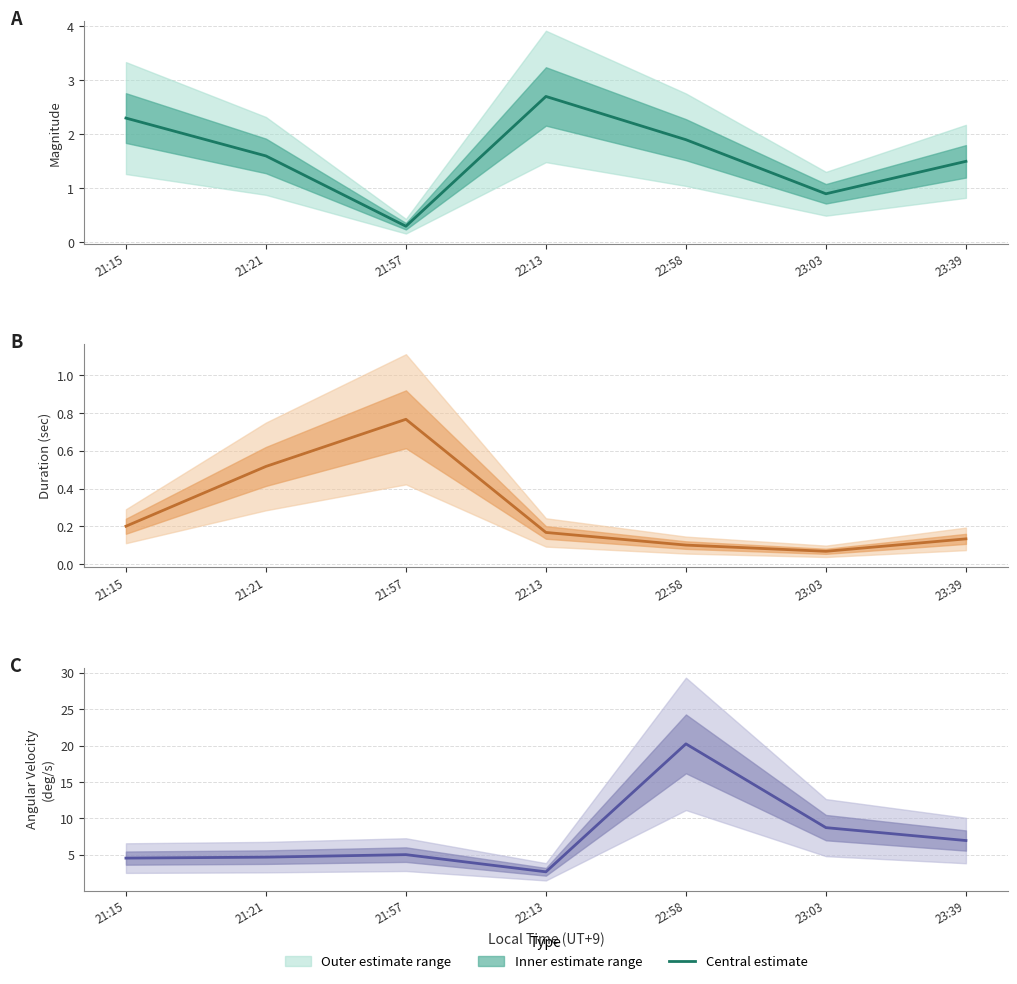

Which has a higher value, 23:39 or 21:21?

23:39